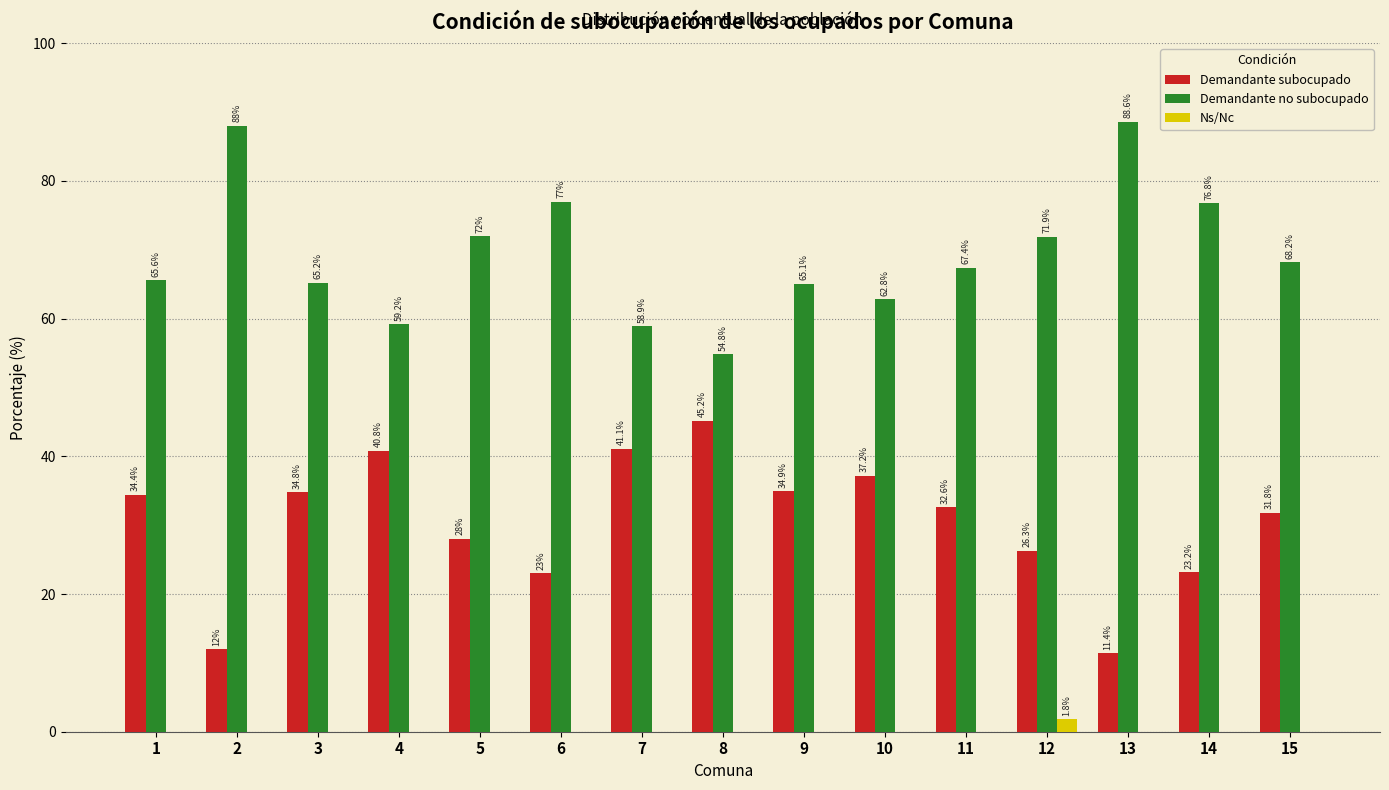

True or false: Demandante subocupado has a value of 38.5 at 5.

False